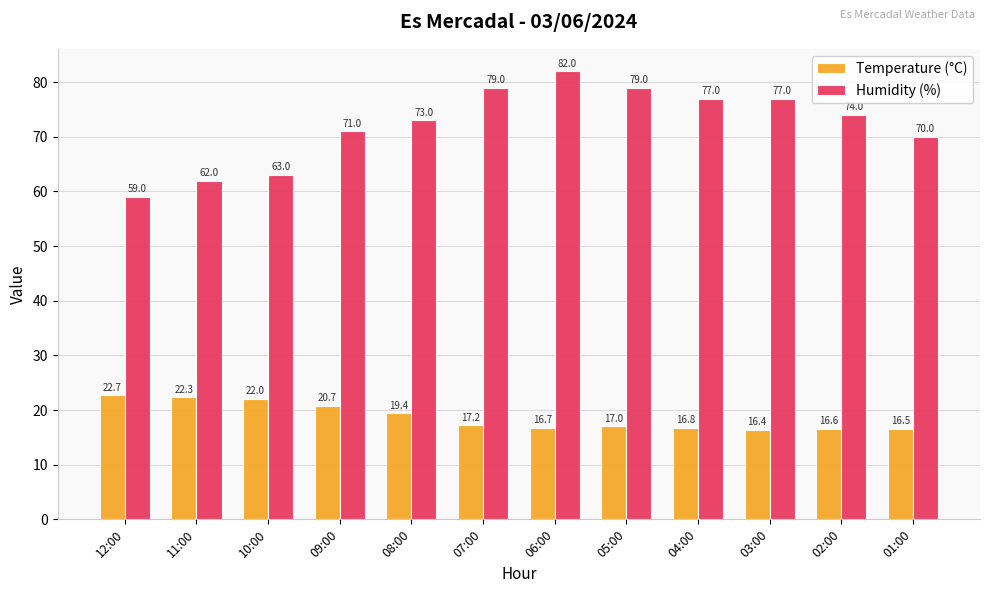

What is the label of the 10th bar from the left?

03:00